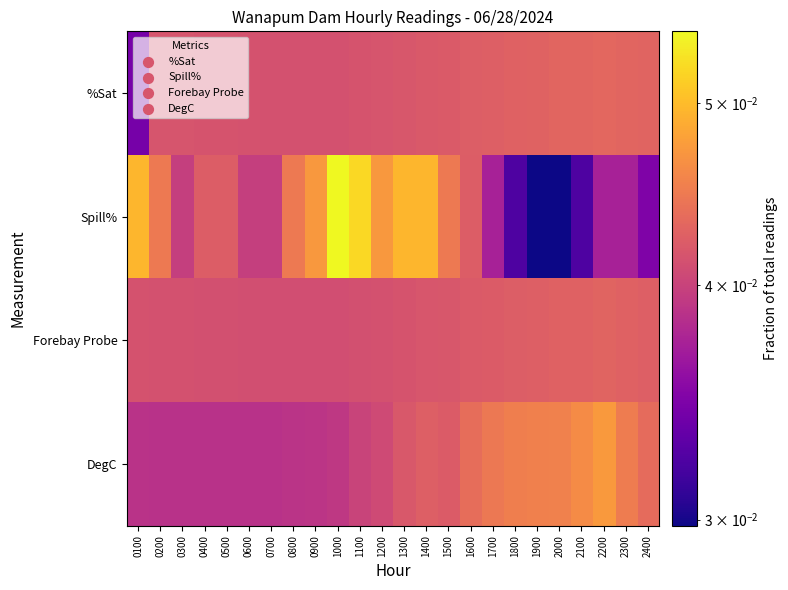

At how many categories does at least one series exceed 0?

24